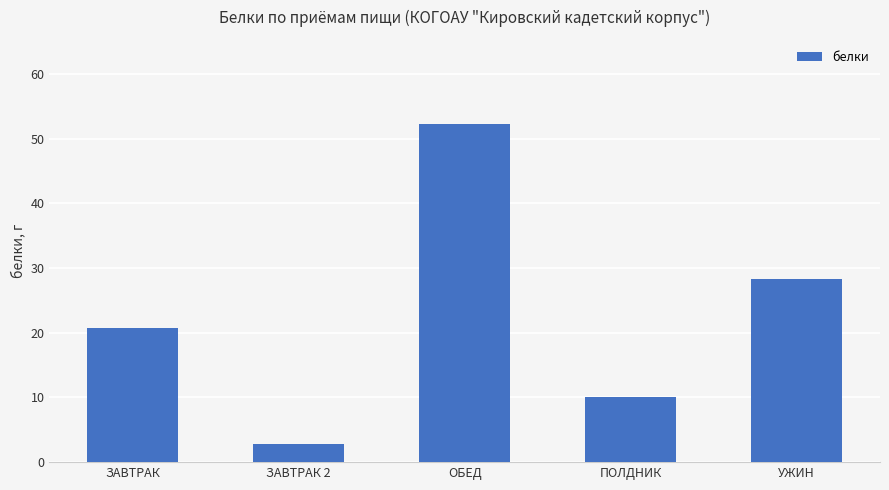

What is the difference between the maximum and minimum values?

49.3